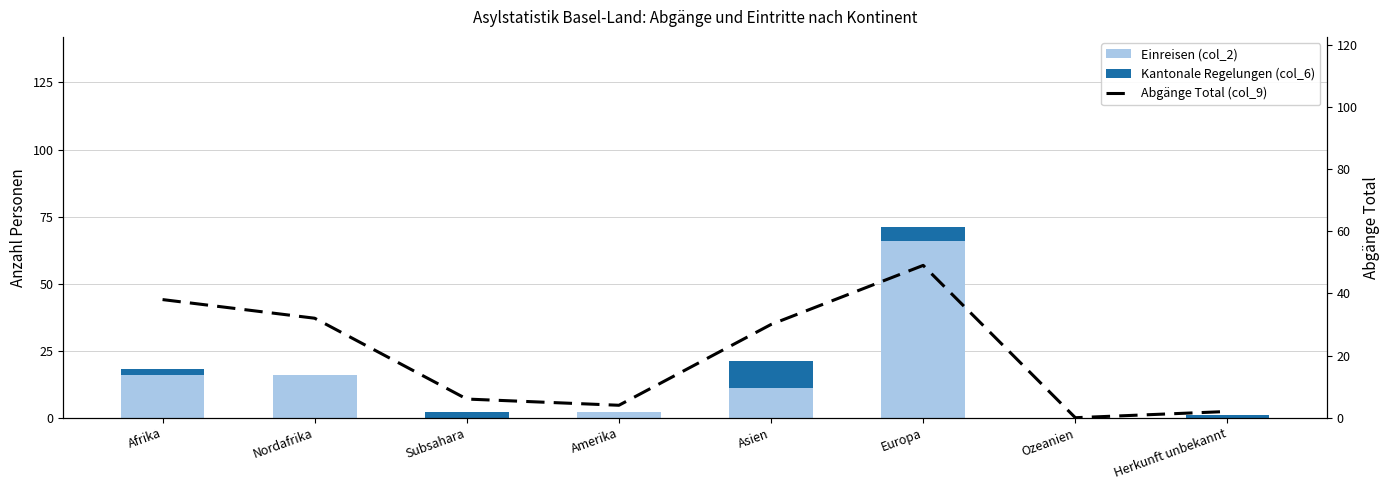

List the series in order of their overall mean, highest first.

Abgänge Total (col_9), Einreisen (col_2), Kantonale Regelungen (col_6)